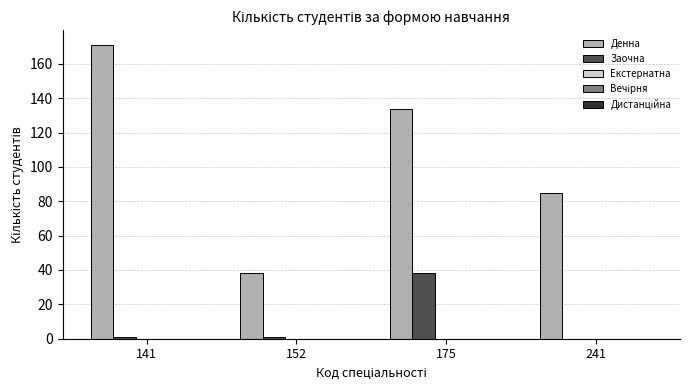

Count the number of categories in the chart.

4